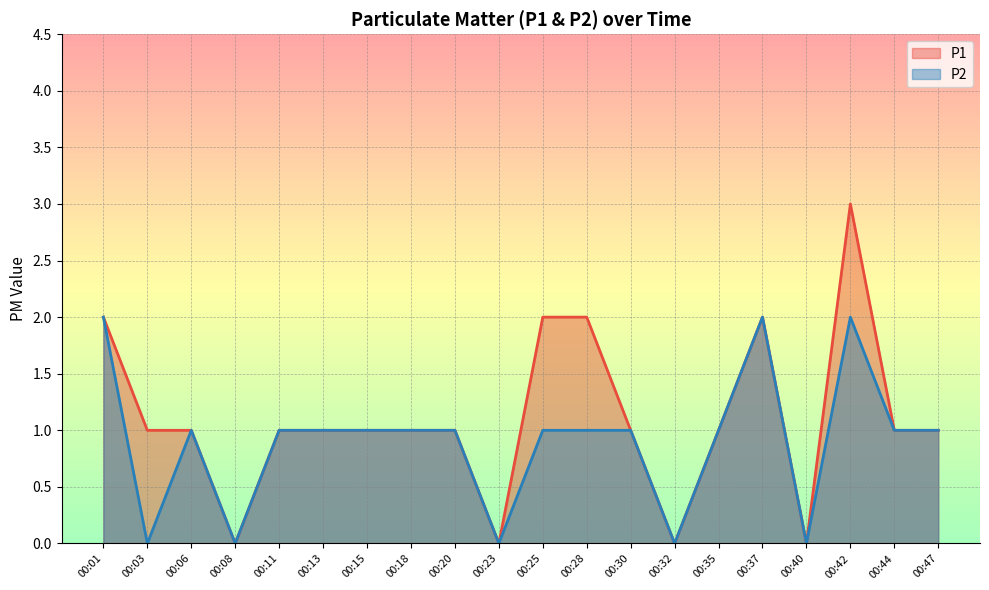

Where is the first local maximum for P2?

00:06